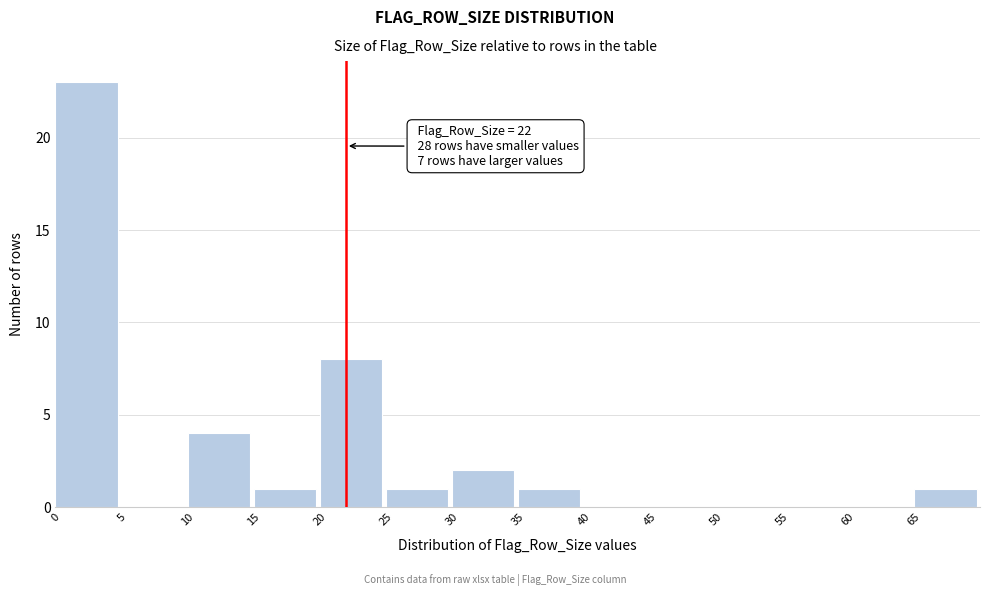

Which range on the x-axis has the tallest bar?

0 to 5